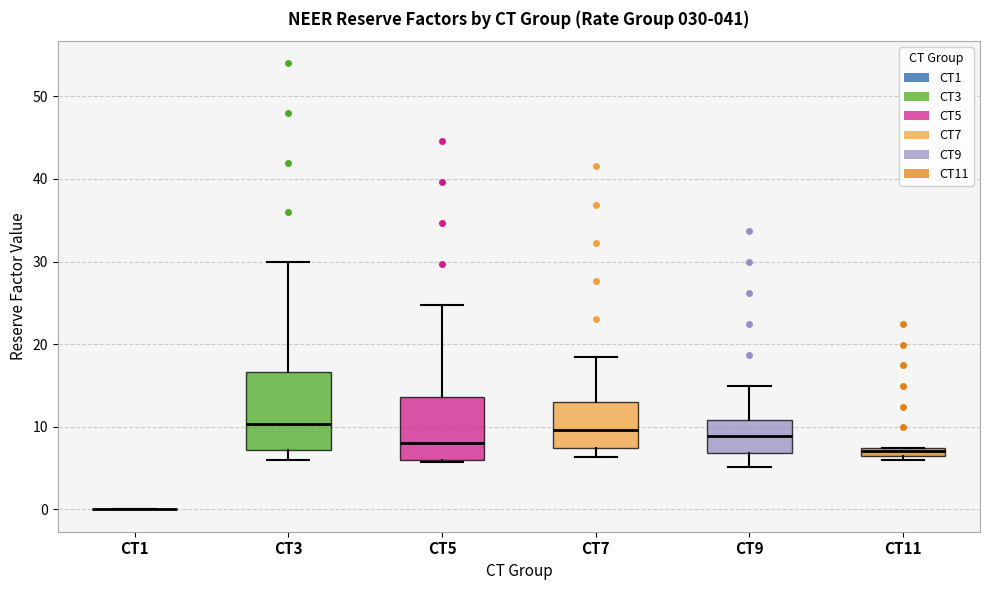

Which box is the tallest, from its lower edge to its upper edge?

CT3